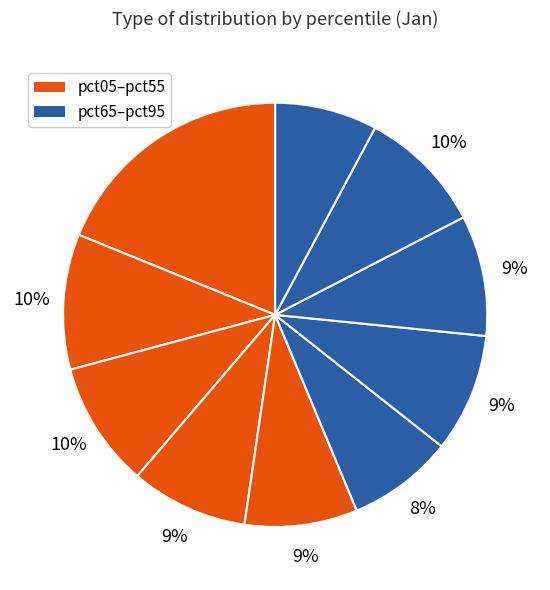

How many slices are in this pie chart?

10